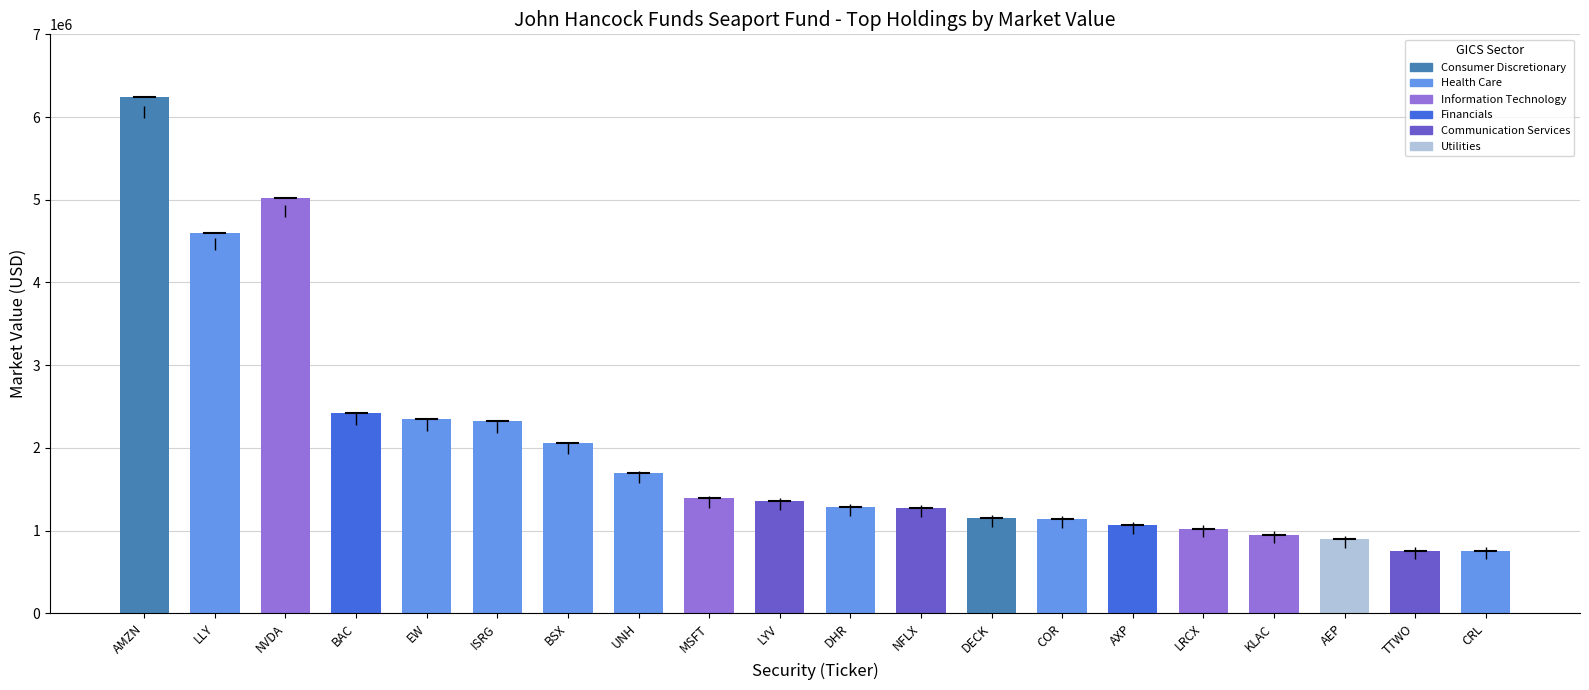

True or false: the data shows 745984.7 at ISRG.

False